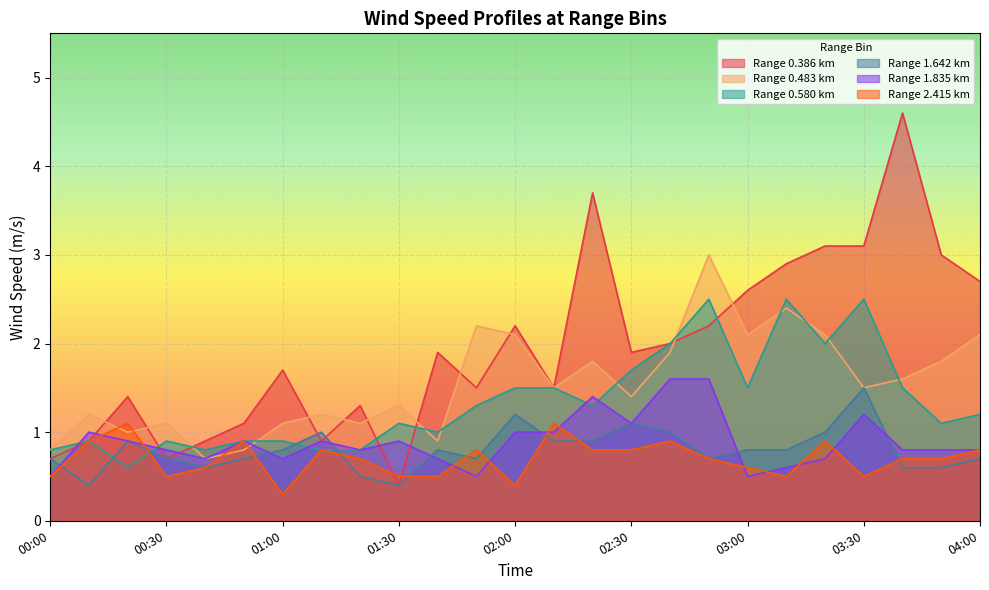

Rank the series at 00:40 from highest to lowest value.

0.386, 0.580, 0.483, 1.835, 1.642, 2.415